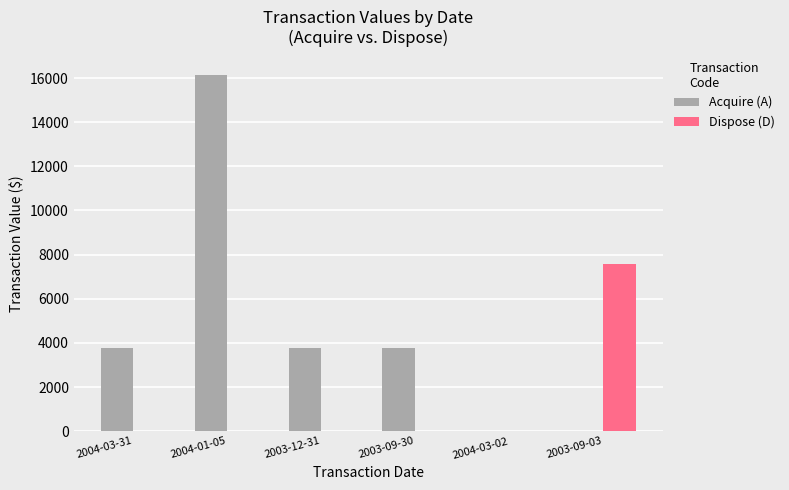

What is the total value across all series at 2003-12-31?

3749